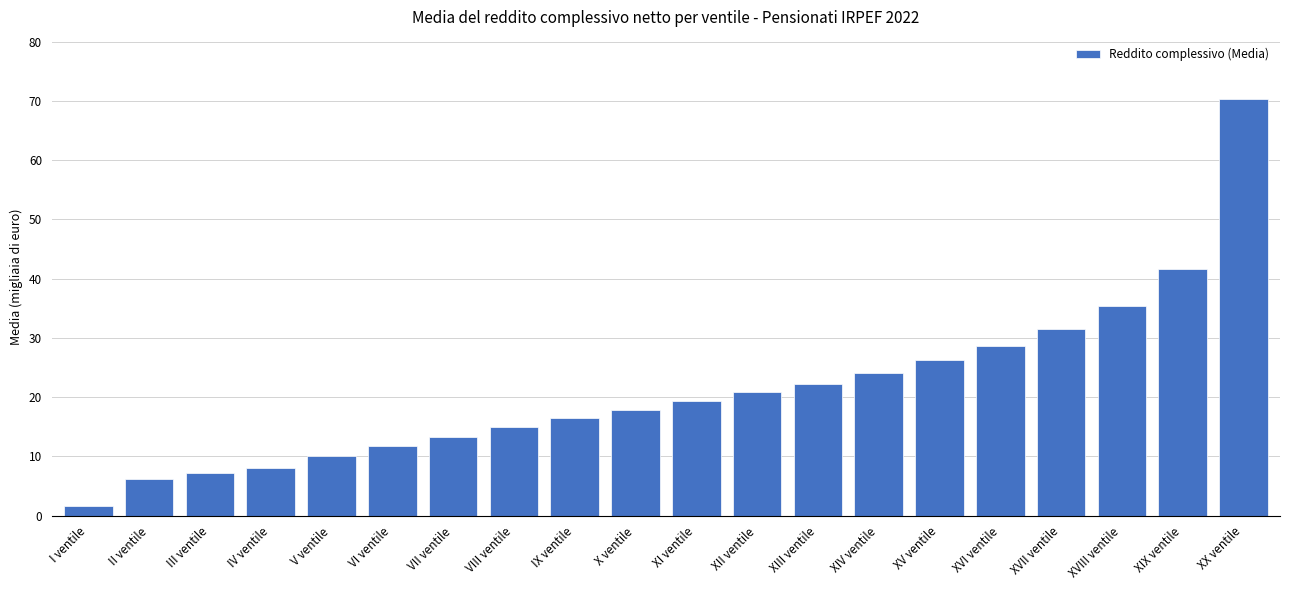

What is the ratio of the value at V ventile to the value at XIII ventile?

0.5